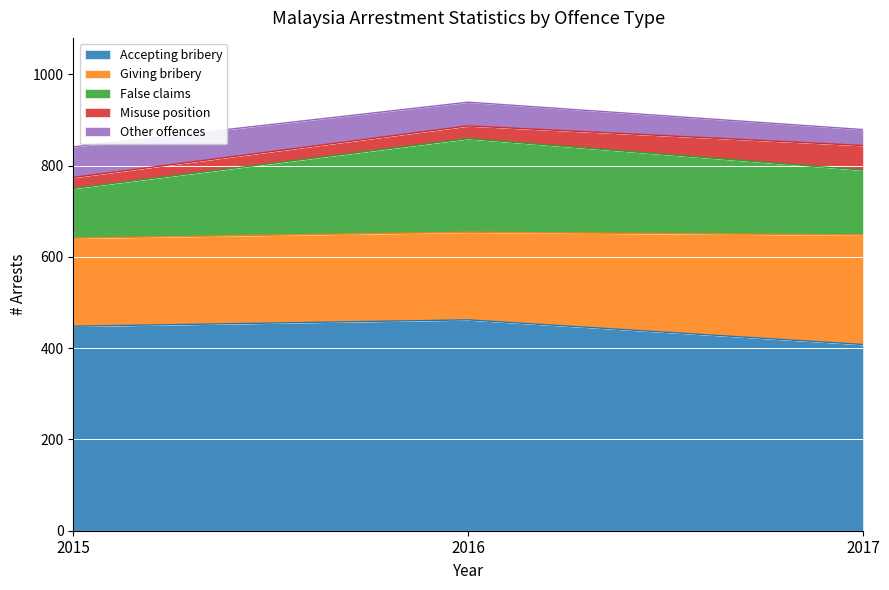

Is it true that Accepting bribery equals 448 at 2015?

True